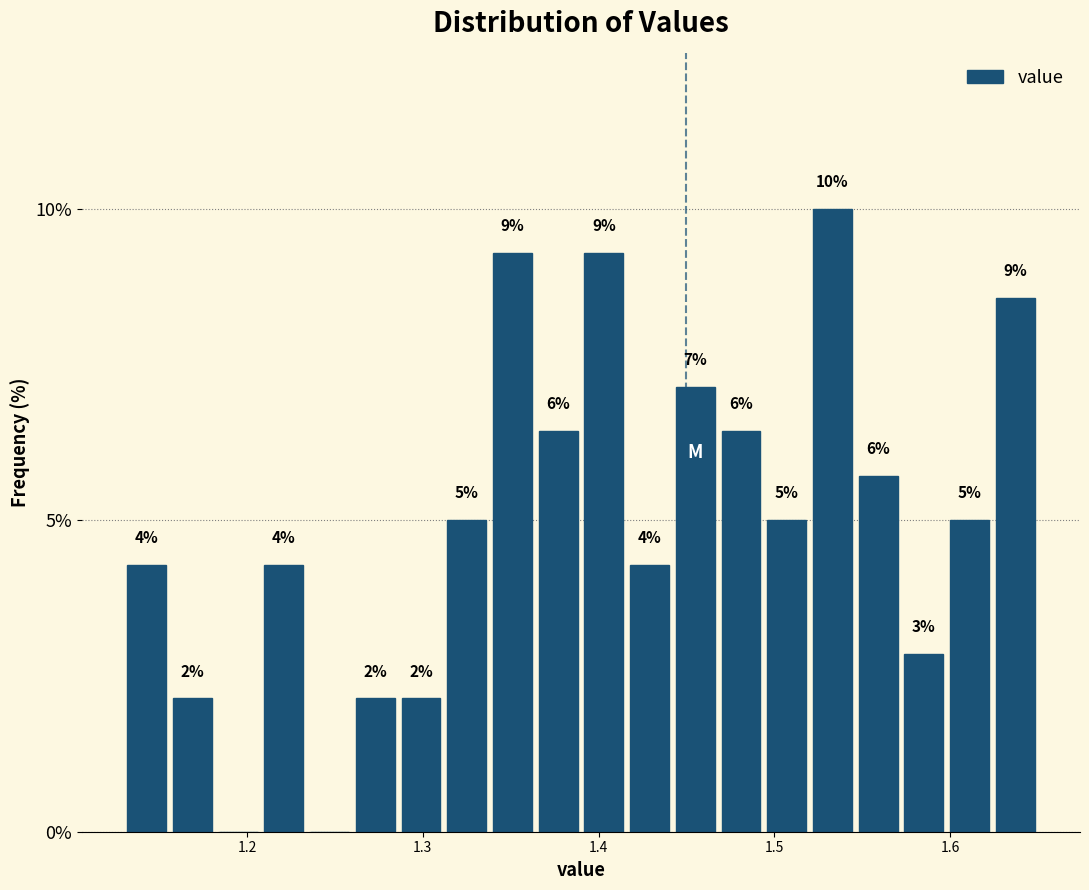

Around what value on the x-axis is the tallest bar? Give the approximate position of its centre, as read against the axis.

1.53